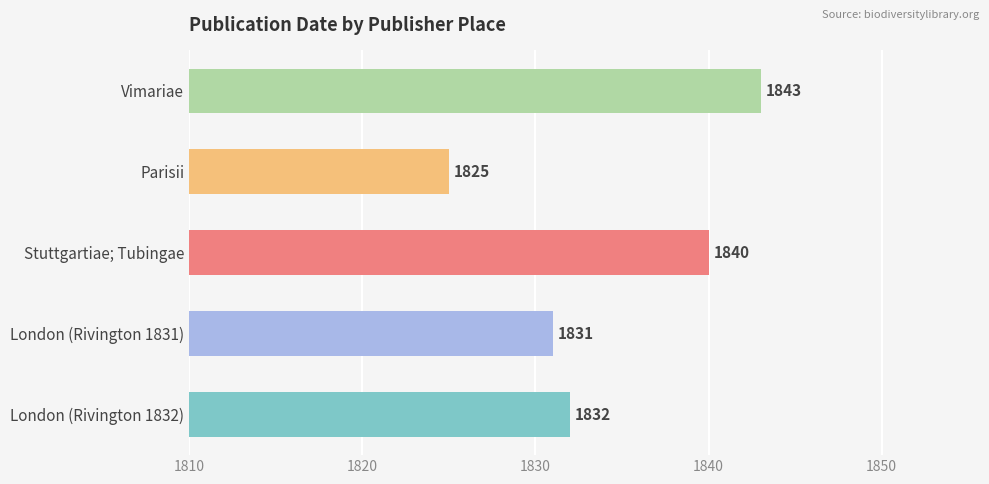

What value does the data have at Vimariae?

1843